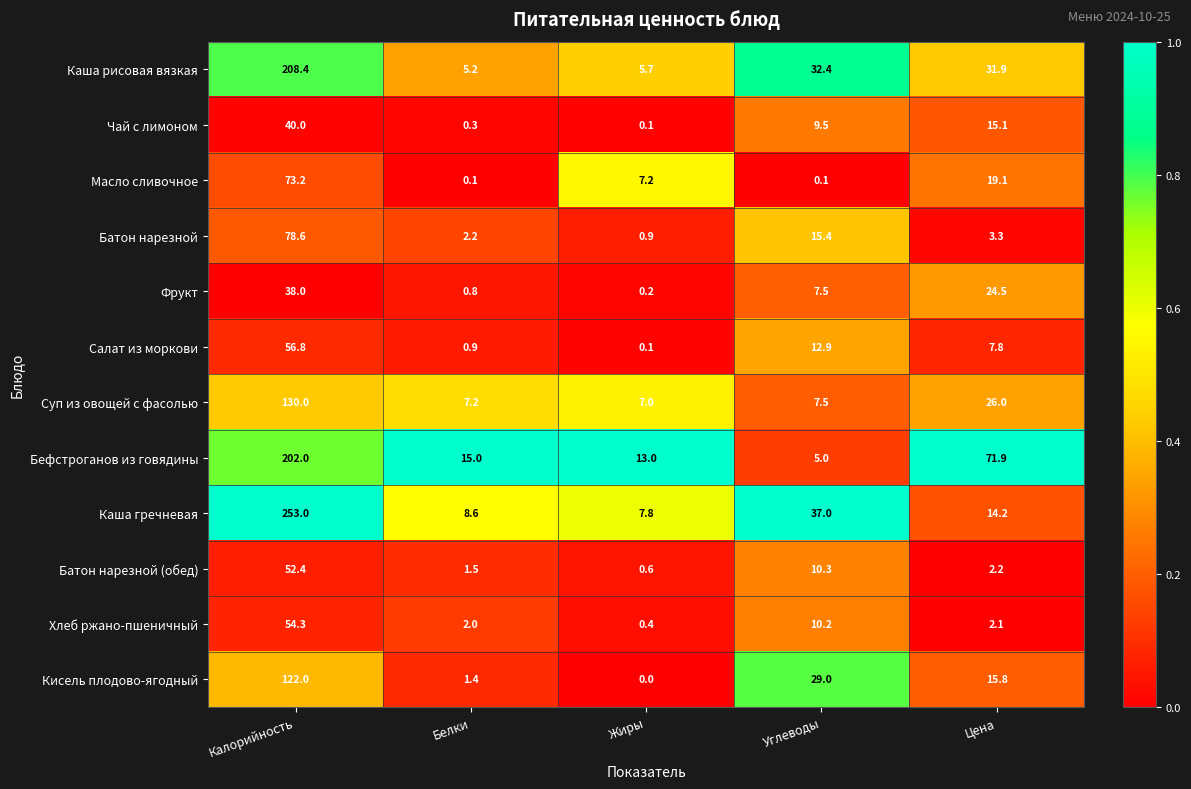

What is the sum of all Салат из моркови values?

78.5